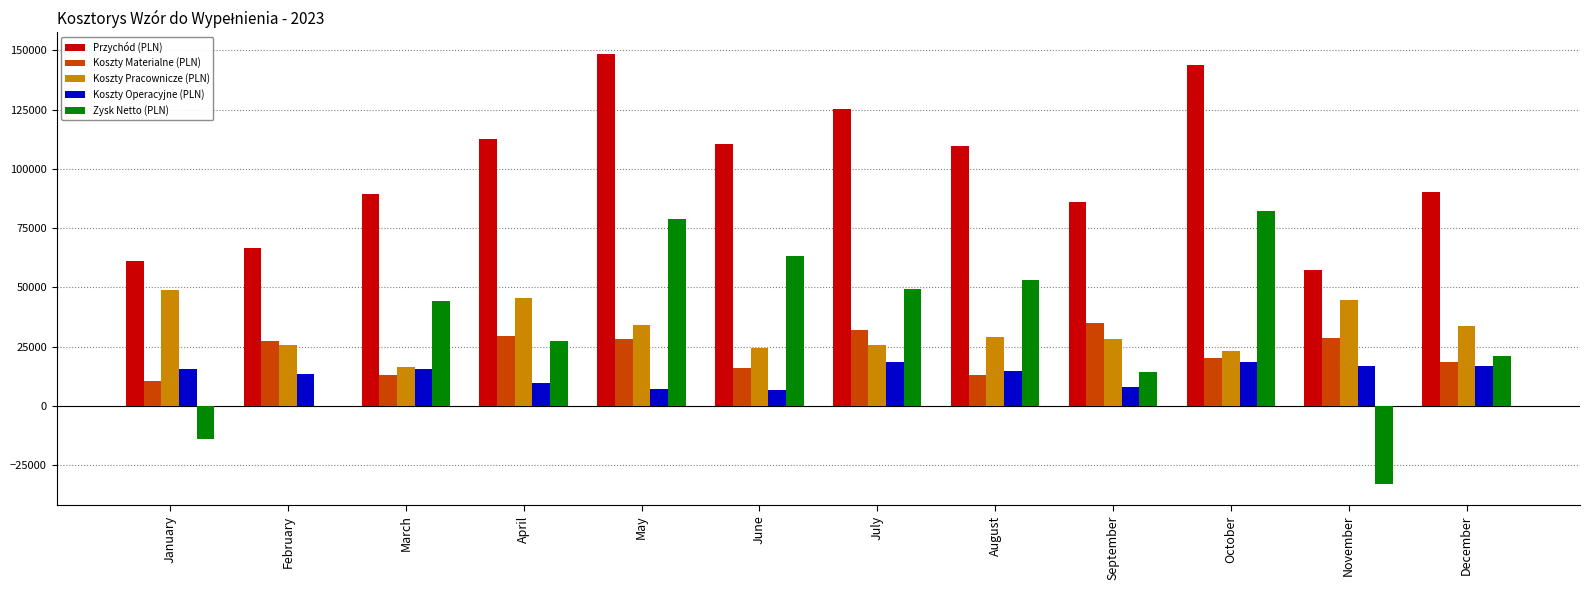

At which label does Przychód (PLN) first exceed 109666?

April